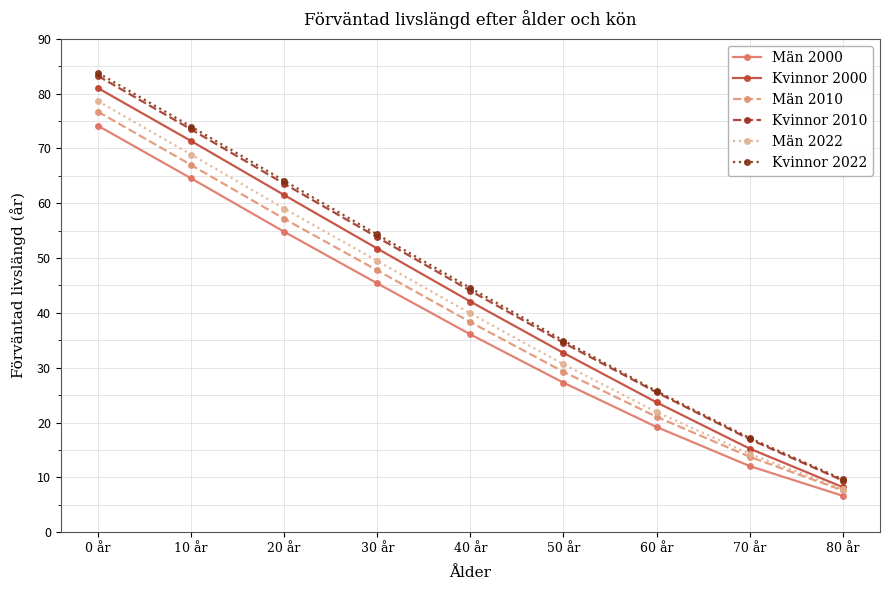

Is it true that Män 2000 equals 54.8 at 20 år?

True